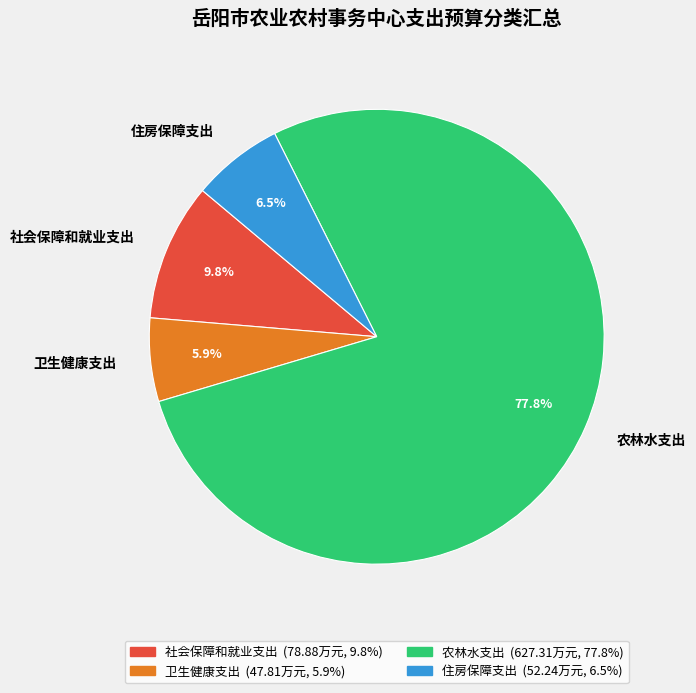

What percentage is the 社会保障和就业支出 slice, to the nearest percent?

10%